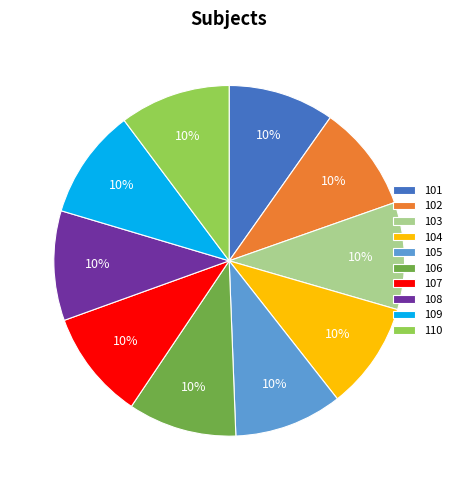

To the nearest percent, what percentage of the pie is 107?

10%